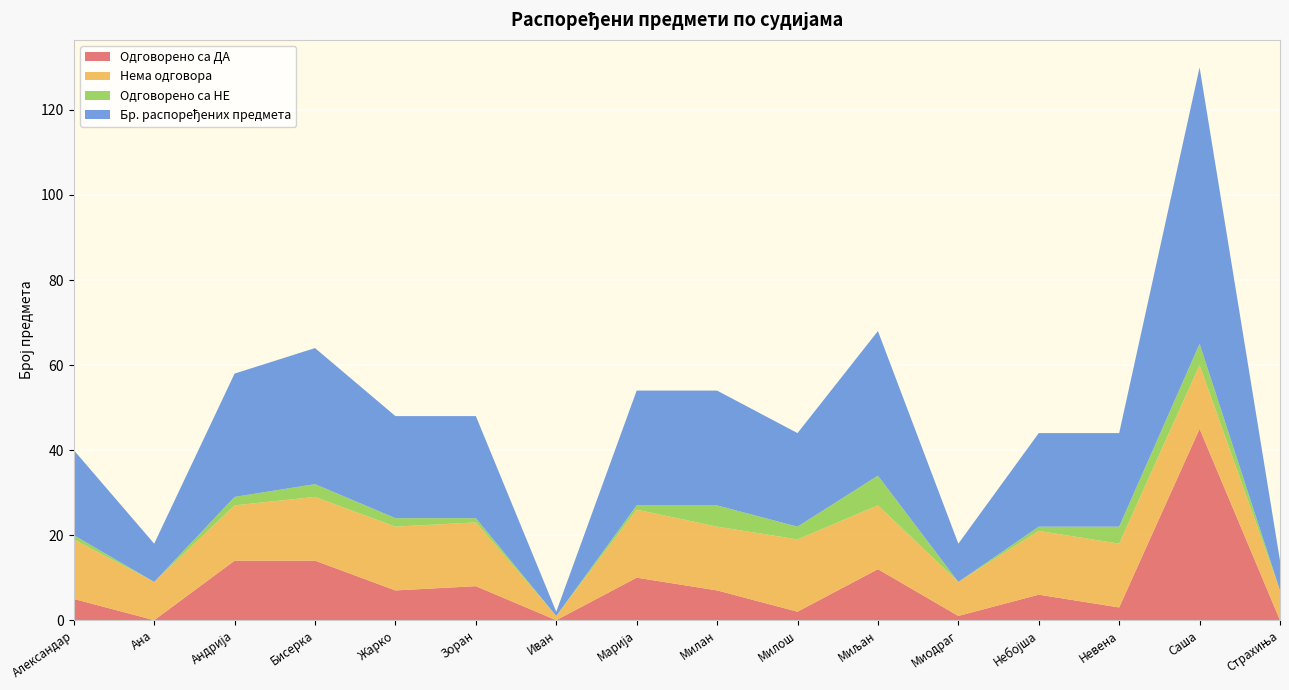

Reading left to right, transcribe all the data shown in this chart.

Одговорено са ДА: 5	0	14	14	7	8	0	10	7	2	12	1	6	3	45	0
Нема одговора: 14	9	13	15	15	15	1	16	15	17	15	8	15	15	15	7
Одговорено са НЕ: 1	0	2	3	2	1	0	1	5	3	7	0	1	4	5	0
Бр. распоређених предмета: 20	9	29	32	24	24	1	27	27	22	34	9	22	22	65	7